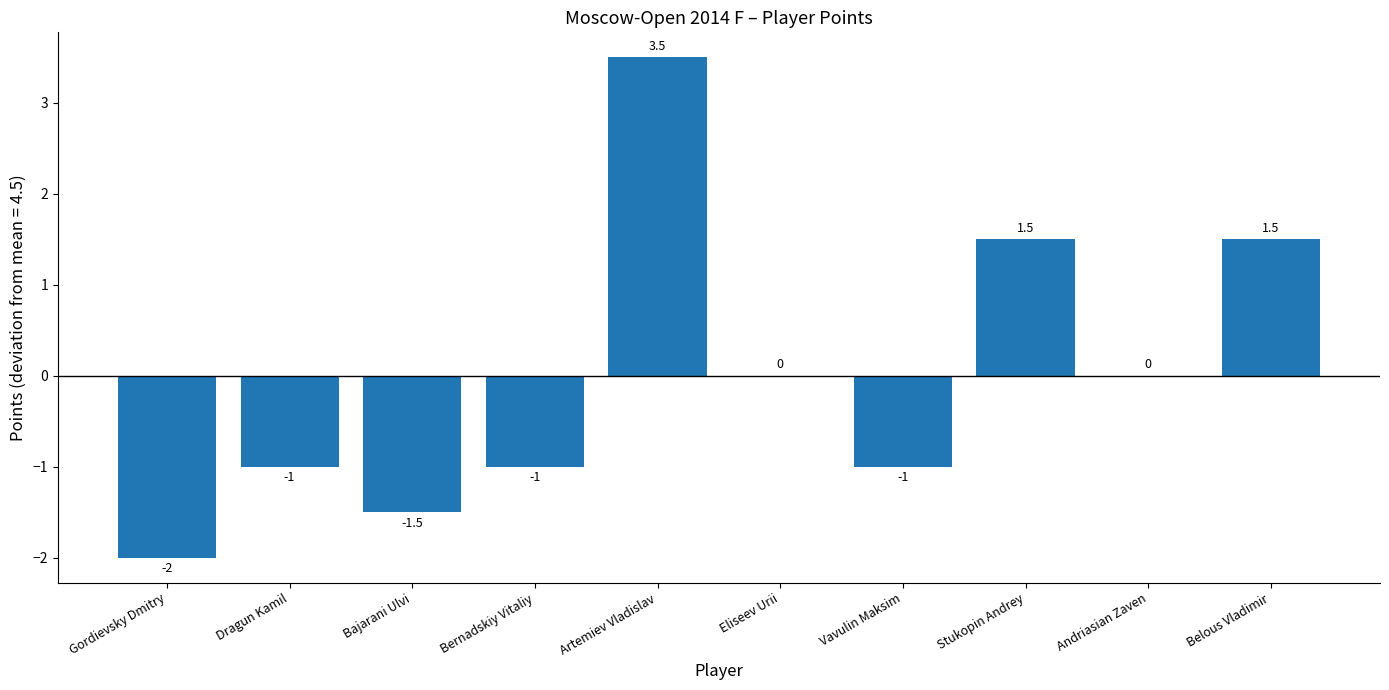

What is the sum of the values at Artemiev Vladislav and Bajarani Ulvi?

2.0